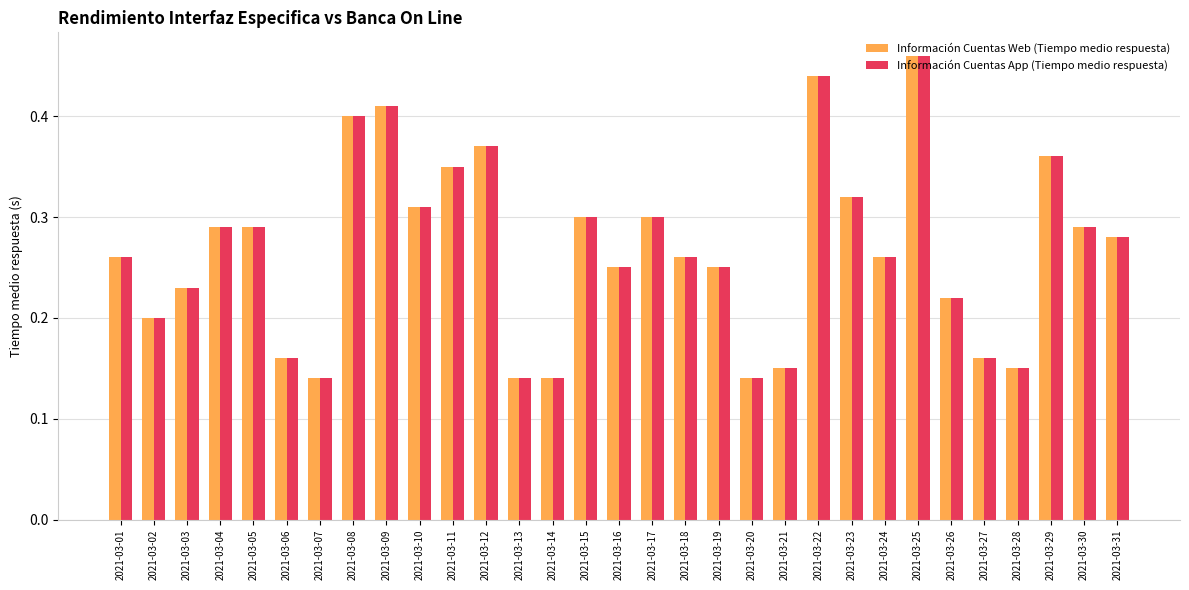

Is it true that Información Cuentas App (Tiempo medio respuesta) equals 0.2 at 2021-03-19?

True